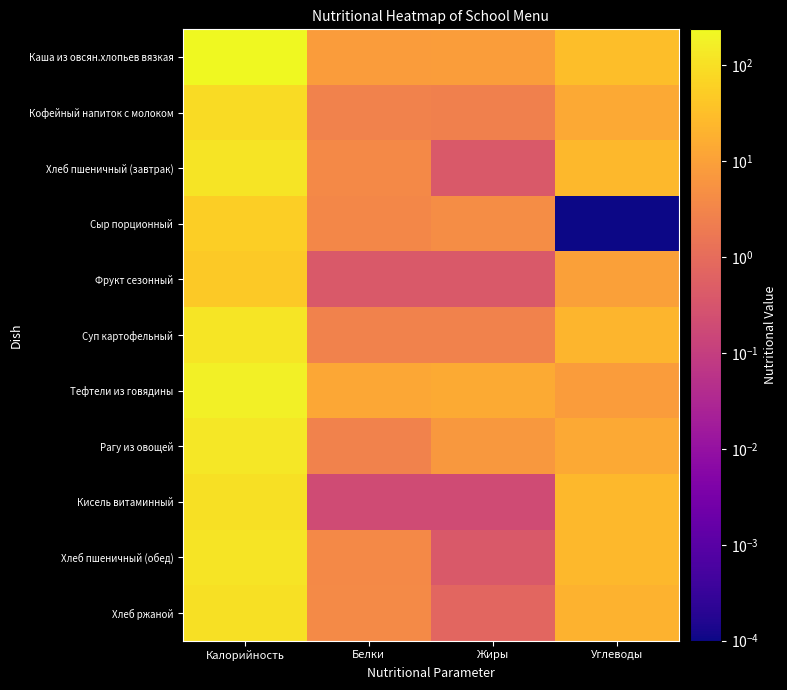

Which category has the lowest value across all series?

Углеводы